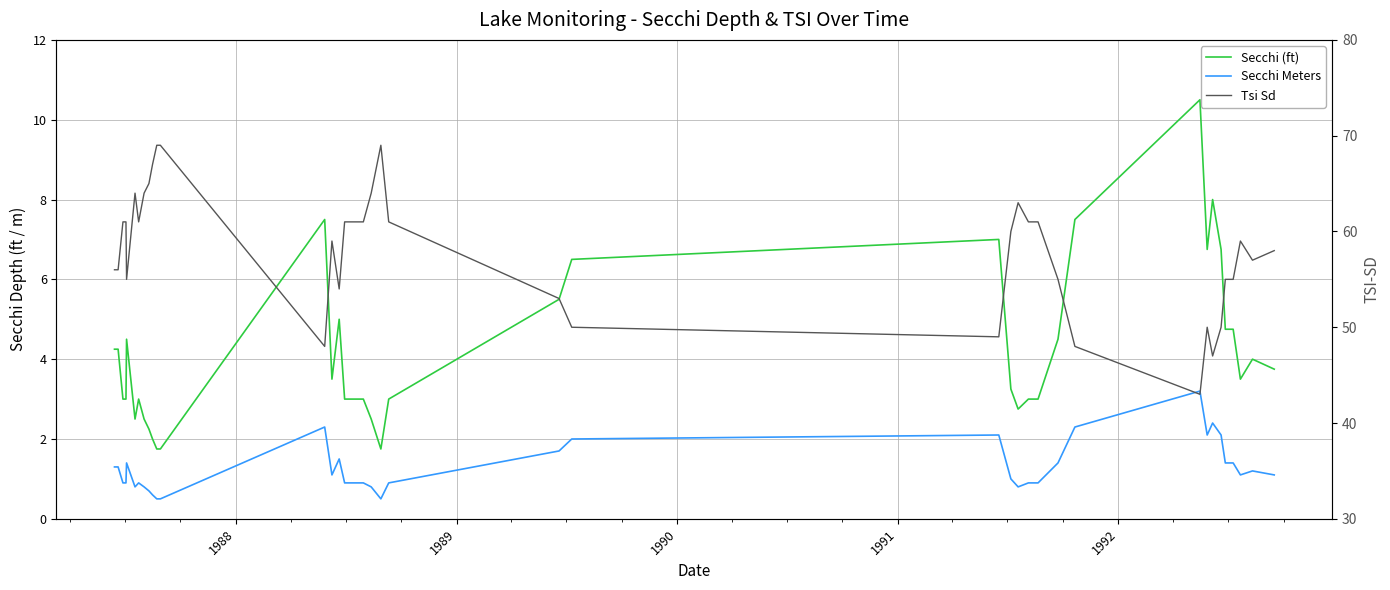

How many values in the Secchi (ft) series exceed 3?

21